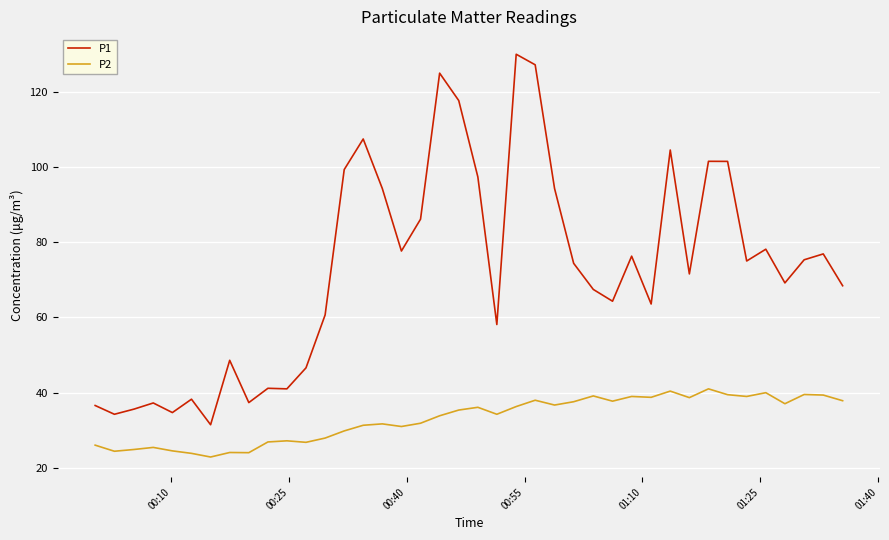

True or false: P1 has more than 2 interior local peaks.

True